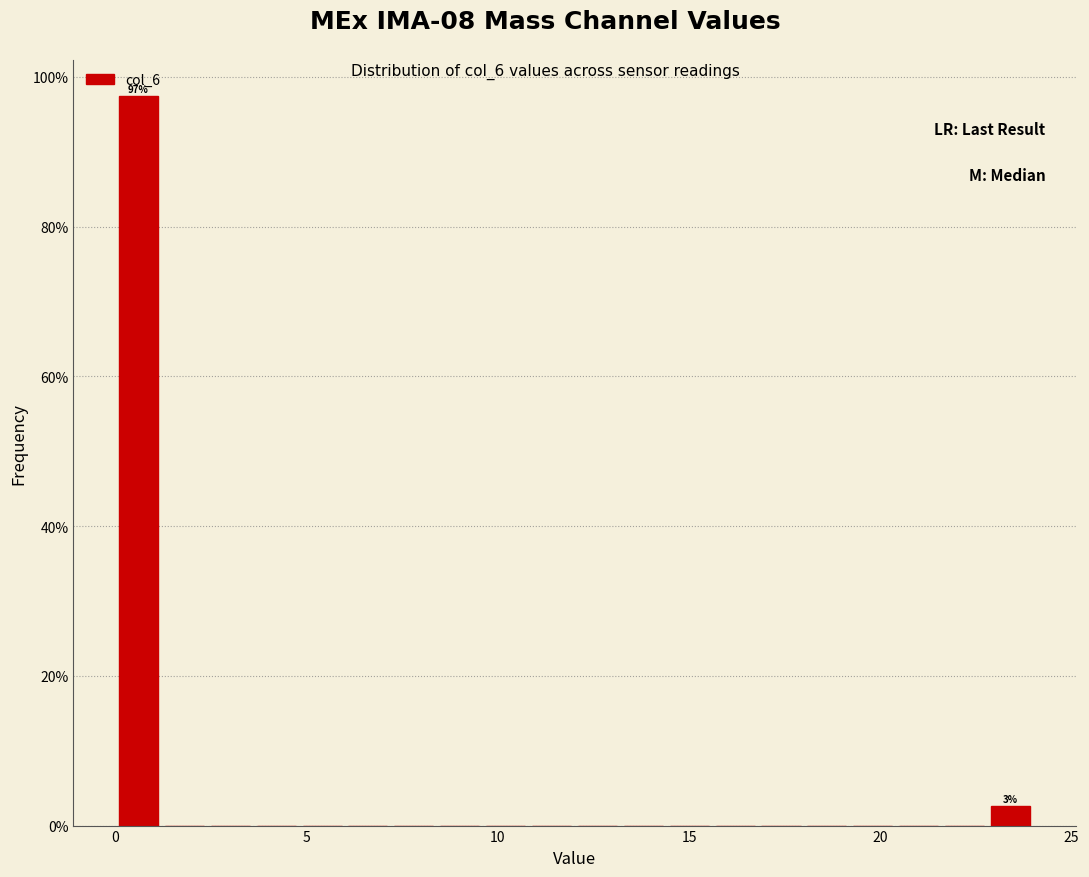

Around what value on the x-axis is the tallest bar? Give the approximate position of its centre, as read against the axis.

0.5